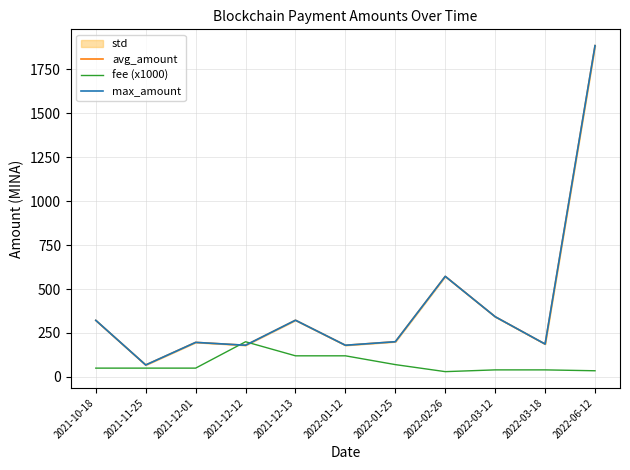

Where is avg_amount nearest to the value 976?

2022-02-26